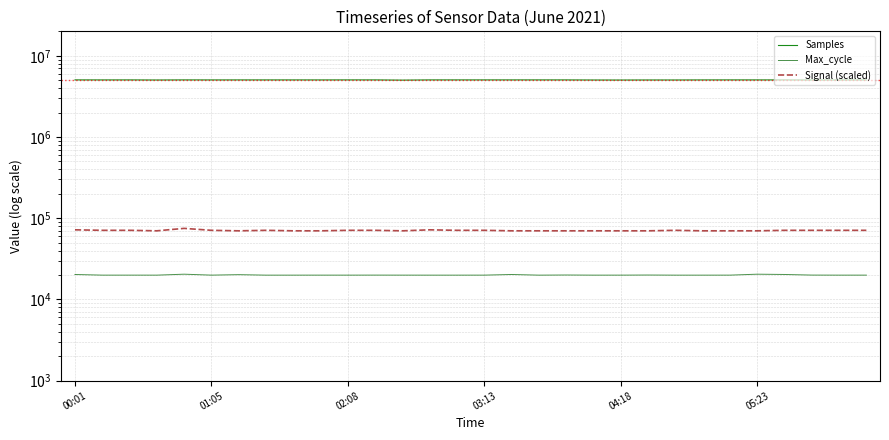

What are all the series names shown in the legend?

Samples, Max_cycle, Signal (scaled)